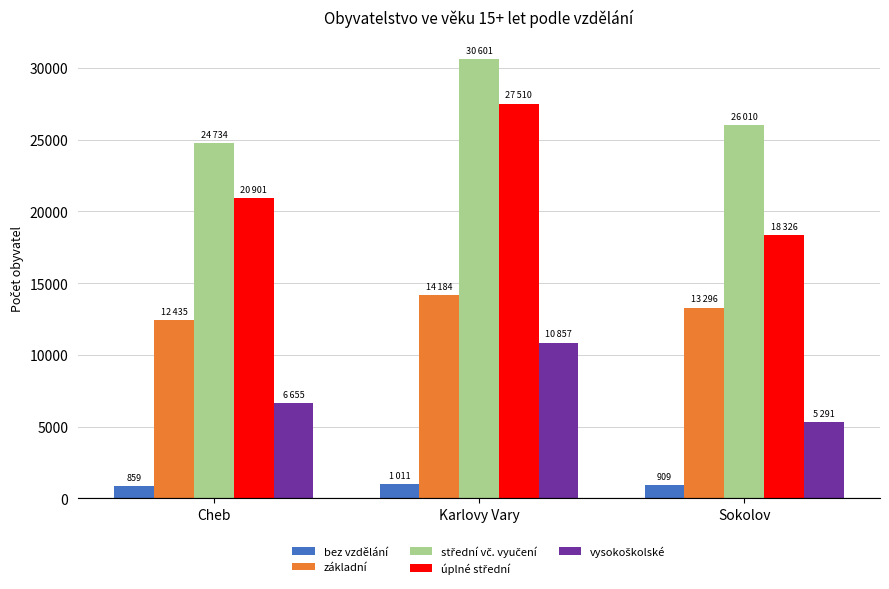

True or false: bez vzdělání has a value of 1011 at Karlovy Vary.

True